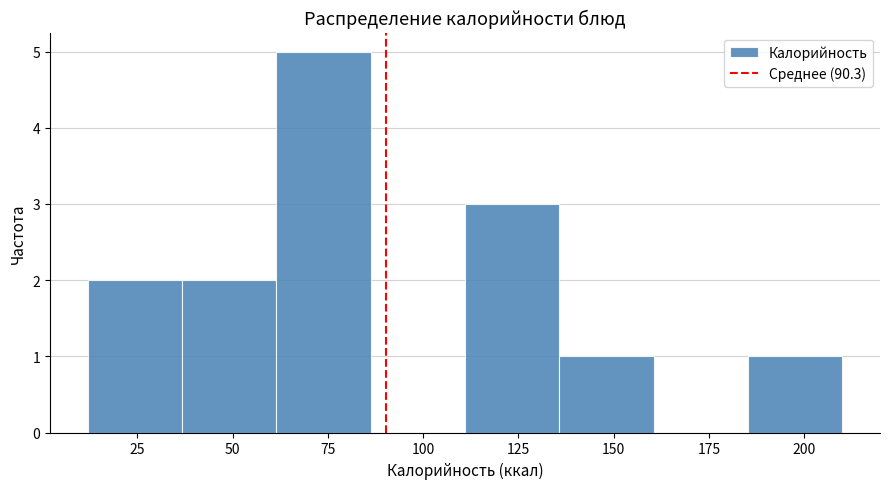

What is the height of the bar covering 135 to 160 on the x-axis? Neither the bar edges nor the heights are printed on the chart, so give them approximately, as read against the axes.

1